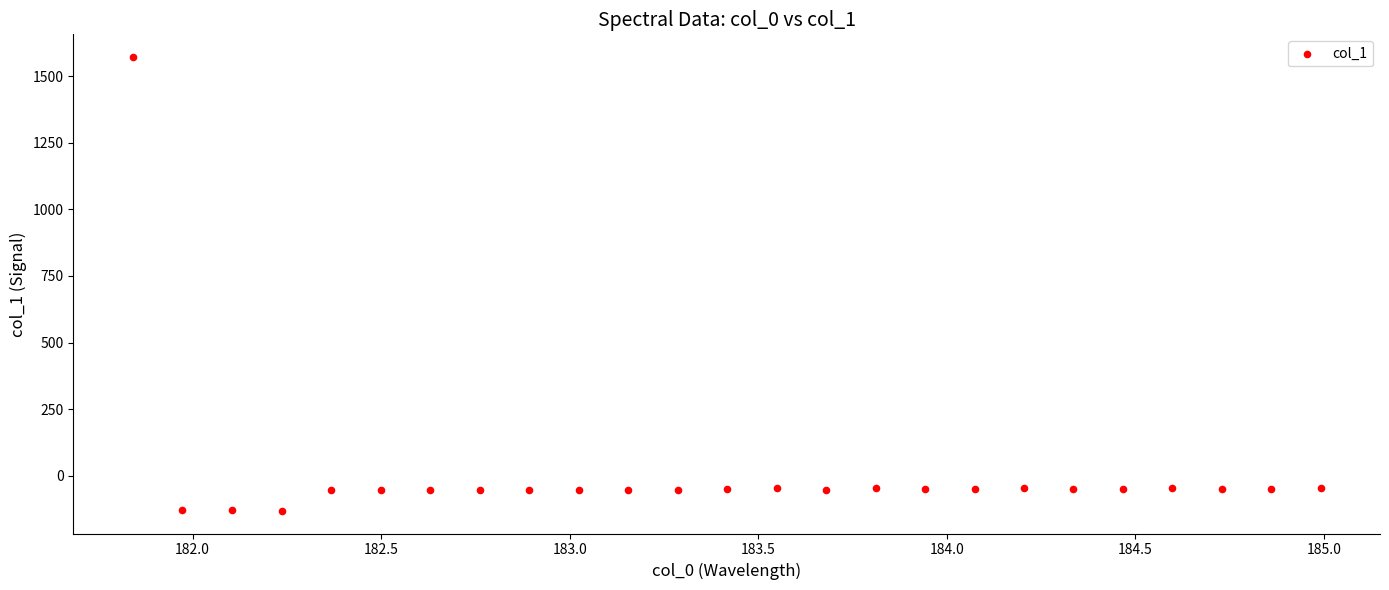

What is the range of X values (max minus min)?

3.1